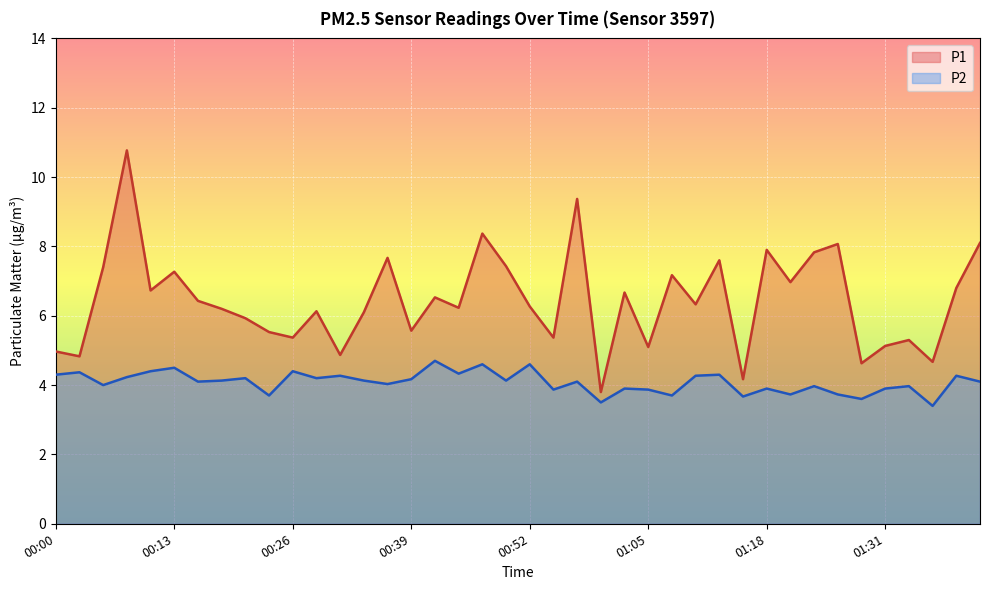

What is the maximum value shown in the chart?

10.8